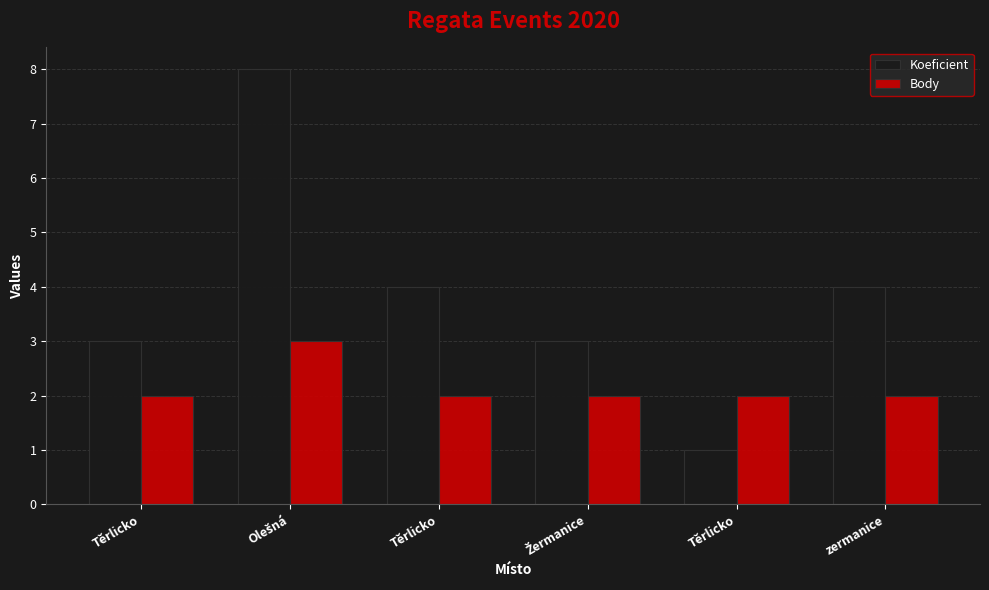

Reading right to left, extract all data points from this chart.

Koeficient: 4	1	3	4	8	3
Body: 2	2	2	2	3	2